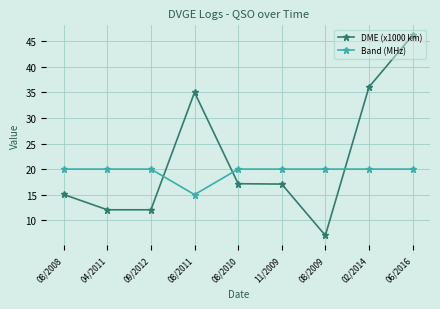

What are all the series names shown in the legend?

DME (x1000 km), Band (MHz)